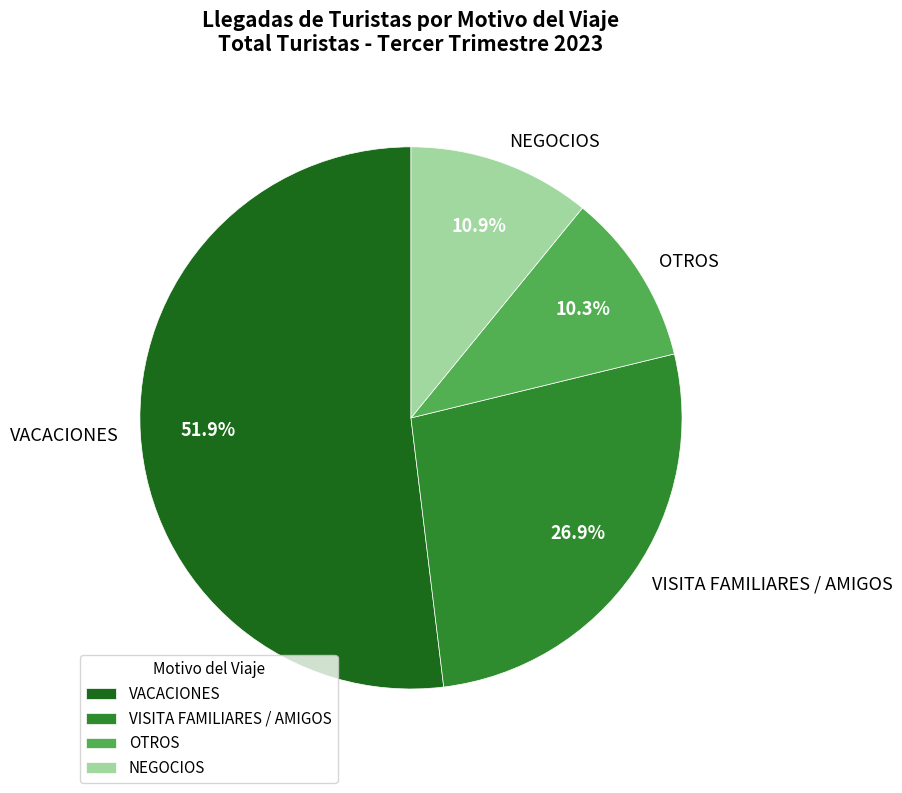

Is it true that VACACIONES is 52% of the pie?

True